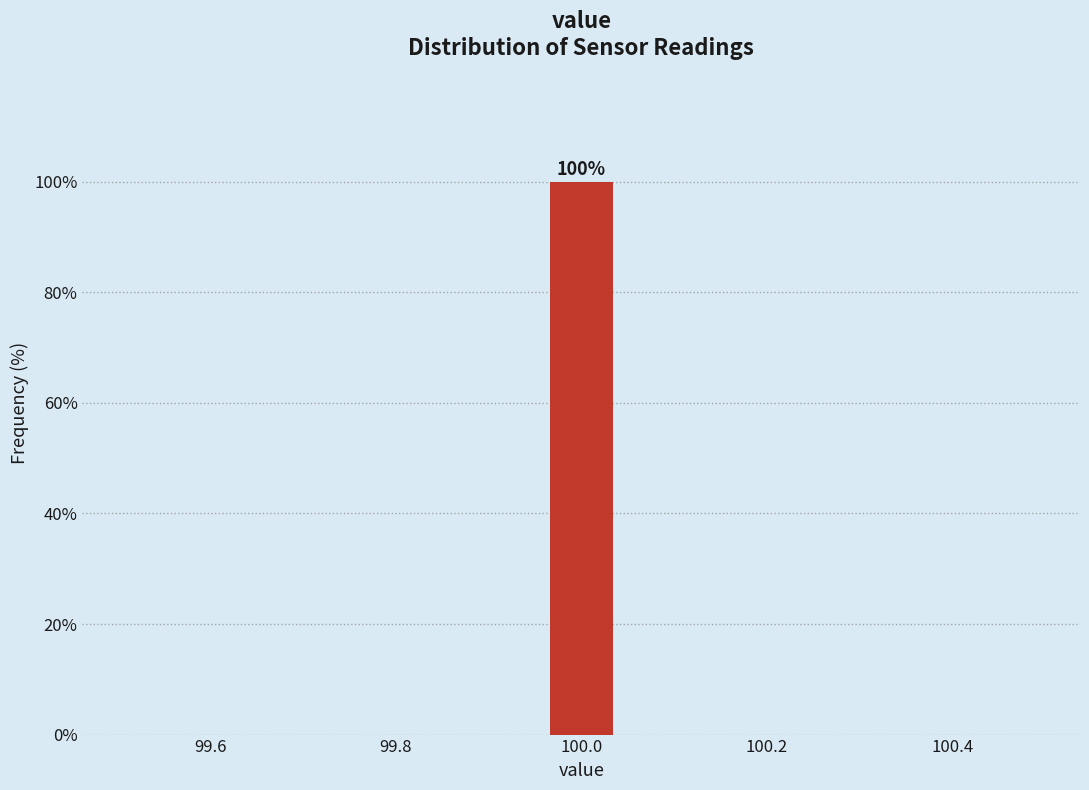

Which range on the x-axis has the tallest bar?

99.96 to 100.04